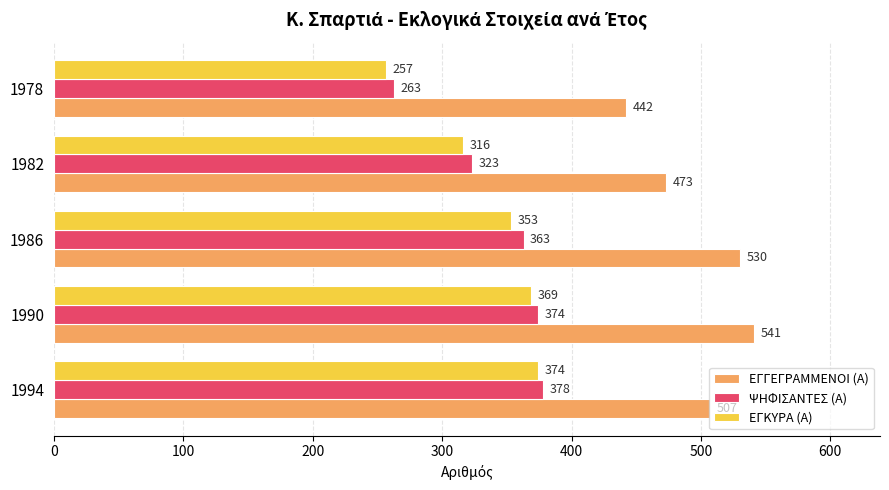

At how many categories does at least one series exceed 329?

5